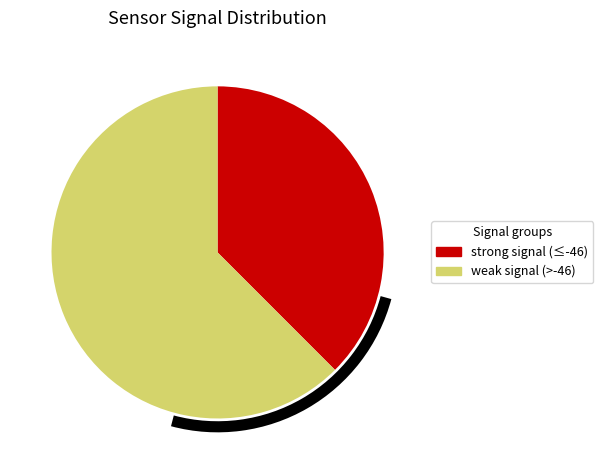

Does strong signal (≤-46) represent more than half of the total?

No